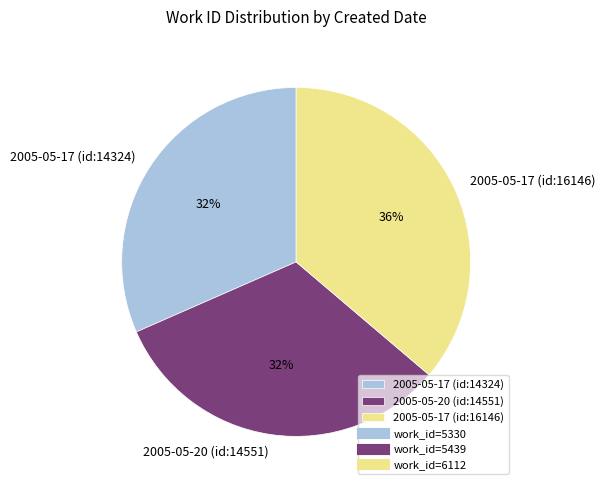

Approximately how many times larger is the value at 2005-05-20 (id:14551) compared to 2005-05-17 (id:14324)?

1.0